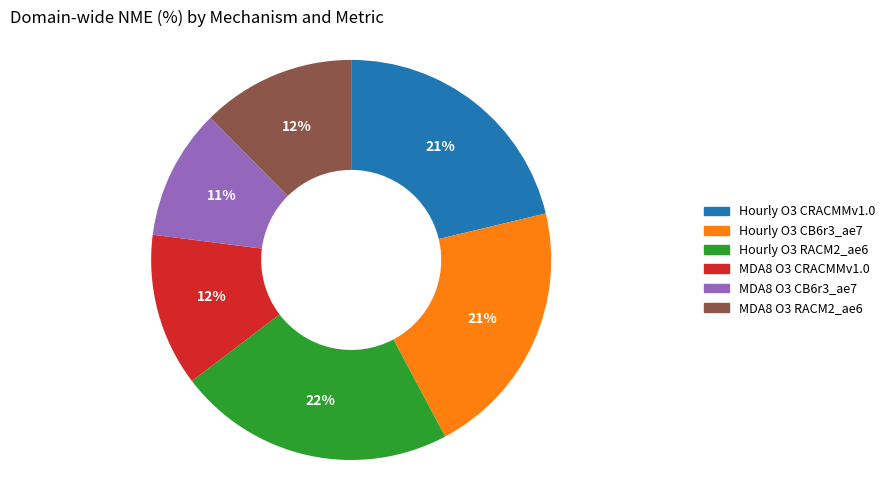

What percentage is the MDA8 O3 RACM2_ae6 slice, to the nearest percent?

12%